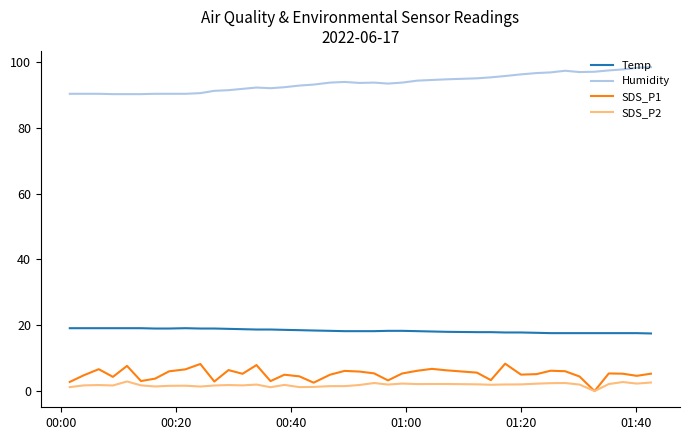

Which series has the largest total across all categories?

Humidity